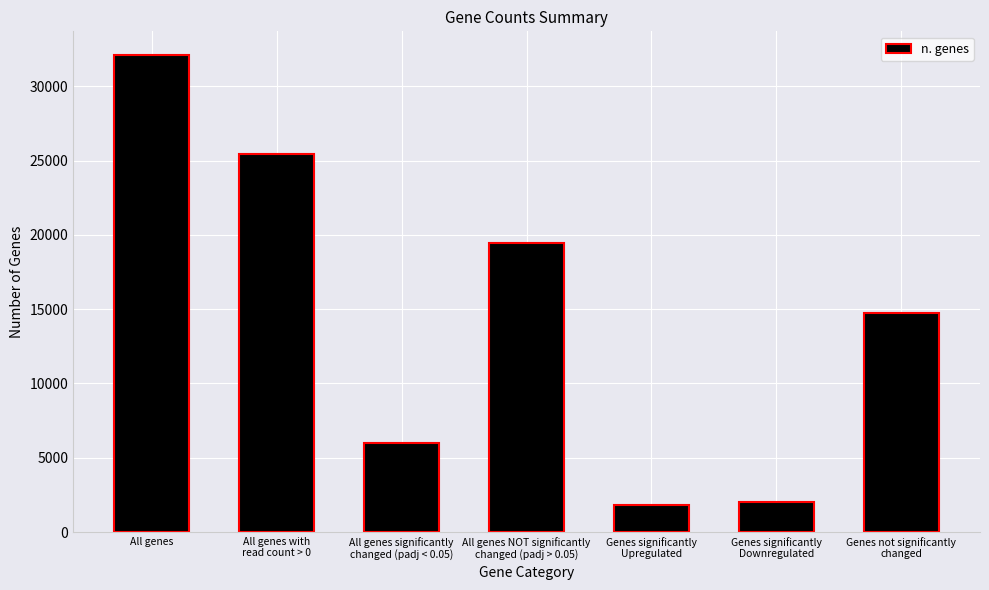

Reading left to right, extract all data points from this chart.

32105	25455	5960	19489	1837	2017	14750